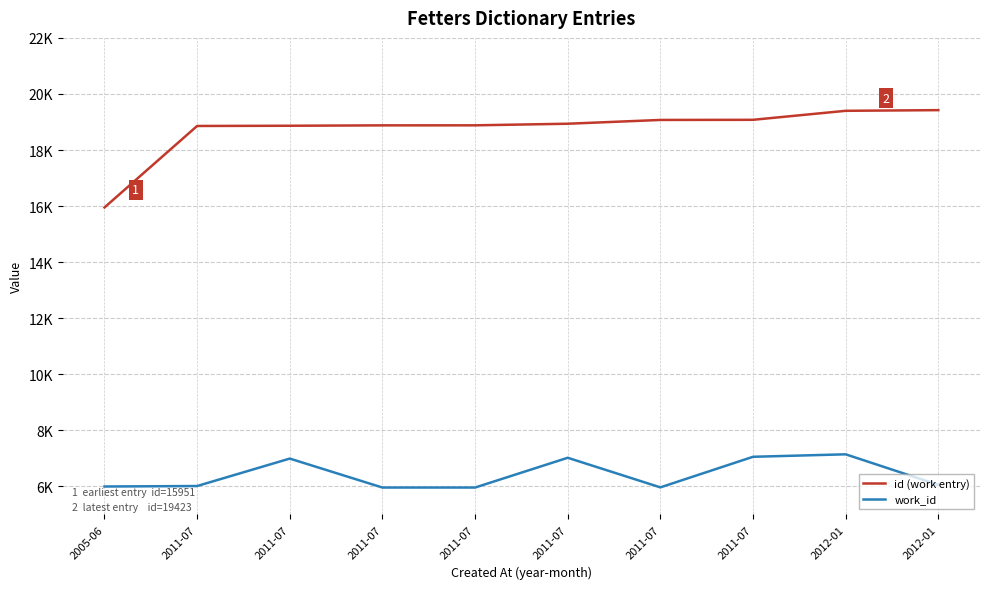

True or false: work_id has a value of 9349 at 2011-07.

False